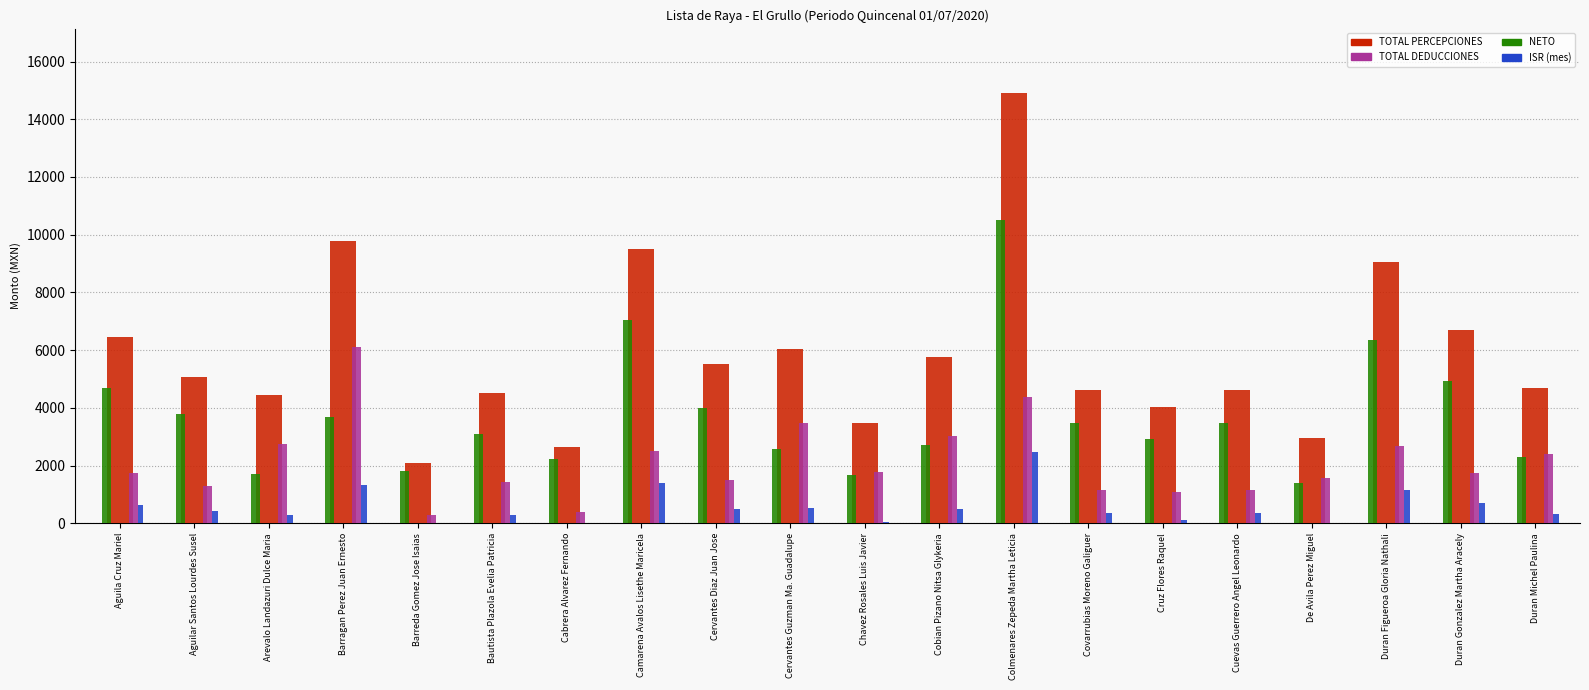

How many groups of bars are there?

20